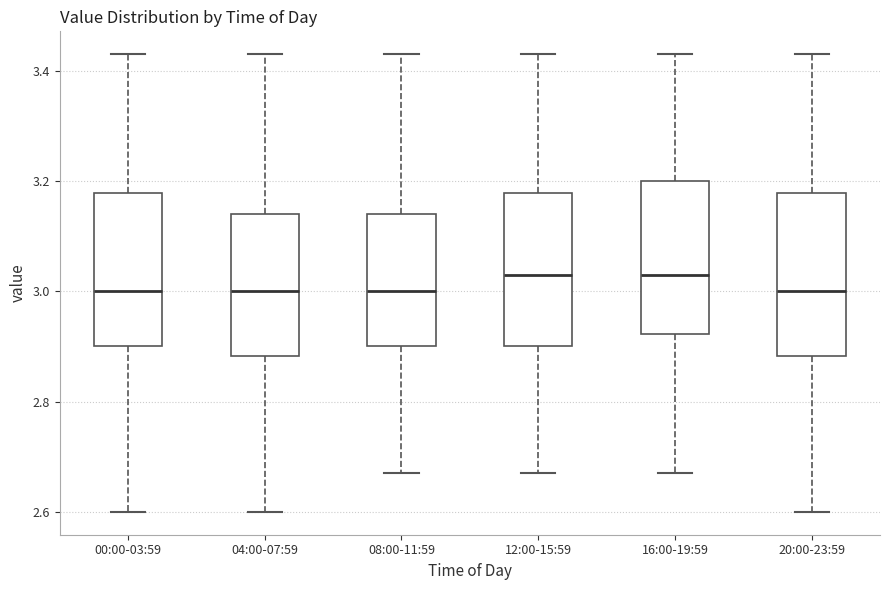

Reading left to right, transcribe this box plot: for each box, give where its median line is, the range the box spans, and where its two whiskers end, as read against the y-axis. The values are not printed on the chart, so give them approximately, as read against the axis.

00:00-03:59: median 3.00, box 2.90 to 3.18, whiskers 2.60 to 3.44
04:00-07:59: median 3.00, box 2.88 to 3.14, whiskers 2.60 to 3.44
08:00-11:59: median 3.00, box 2.90 to 3.14, whiskers 2.68 to 3.44
12:00-15:59: median 3.04, box 2.90 to 3.18, whiskers 2.68 to 3.44
16:00-19:59: median 3.04, box 2.92 to 3.20, whiskers 2.68 to 3.44
20:00-23:59: median 3.00, box 2.88 to 3.18, whiskers 2.60 to 3.44